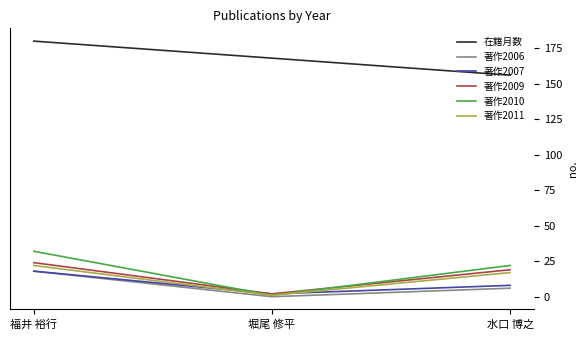

What is the sum of the 在籍月数 values at 福井 裕行 and 堀尾 修平?

348